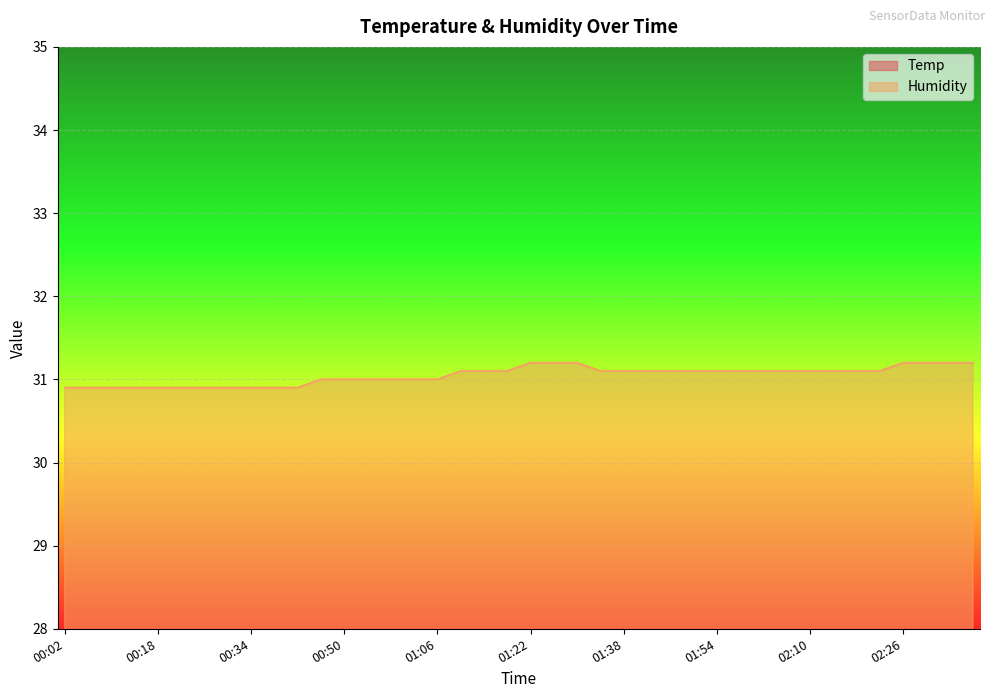

What is the greatest value displayed?

31.2